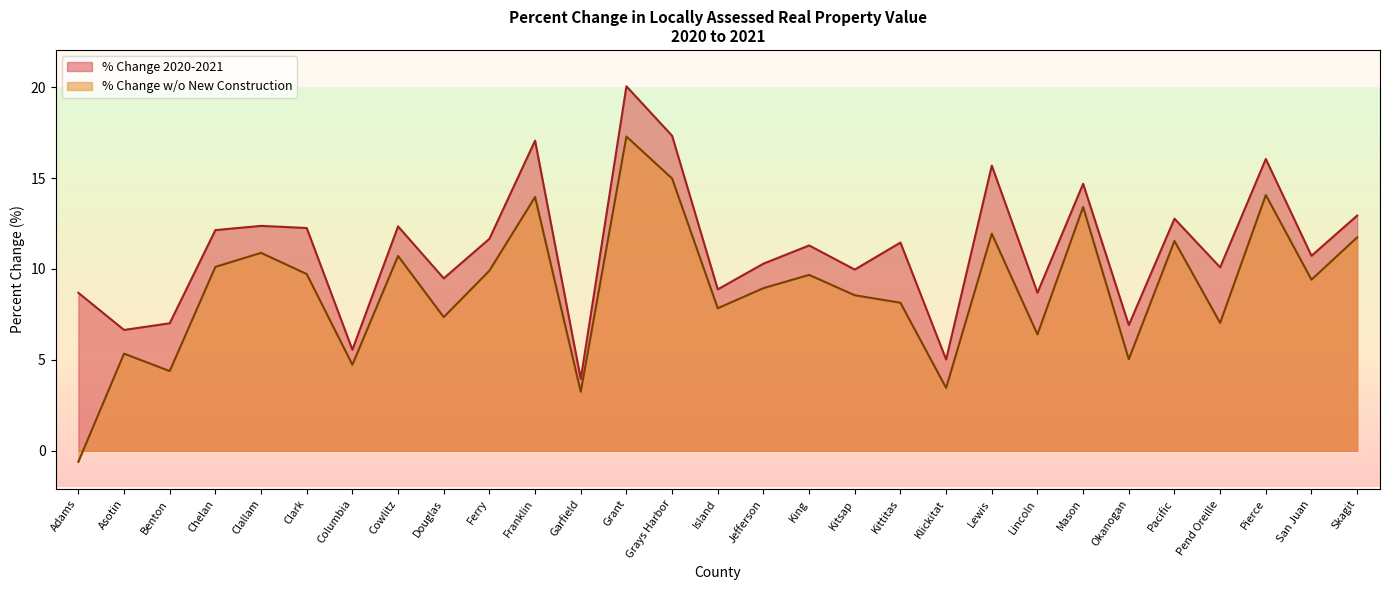

Reading left to right, what are all the values shown in this chart?

% Change 2020-2021: Adams=8.7	Asotin=6.6	Benton=7.0	Chelan=12.1	Clallam=12.4	Clark=12.3	Columbia=5.6	Cowlitz=12.3	Douglas=9.5	Ferry=11.7	Franklin=17.1	Garfield=4.0	Grant=20.0	Grays Harbor=17.3	Island=8.9	Jefferson=10.3	King=11.3	Kitsap=10.0	Kittitas=11.5	Klickitat=5.0	Lewis=15.7	Lincoln=8.7	Mason=14.7	Okanogan=6.9	Pacific=12.8	Pend Oreille=10.1	Pierce=16.0	San Juan=10.7	Skagit=12.9
% Change w/o New Construction: Adams=-0.6	Asotin=5.3	Benton=4.4	Chelan=10.1	Clallam=10.9	Clark=9.7	Columbia=4.7	Cowlitz=10.7	Douglas=7.4	Ferry=9.9	Franklin=14.0	Garfield=3.2	Grant=17.3	Grays Harbor=15.0	Island=7.8	Jefferson=8.9	King=9.7	Kitsap=8.6	Kittitas=8.1	Klickitat=3.5	Lewis=11.9	Lincoln=6.4	Mason=13.4	Okanogan=5.0	Pacific=11.5	Pend Oreille=7.0	Pierce=14.1	San Juan=9.4	Skagit=11.7